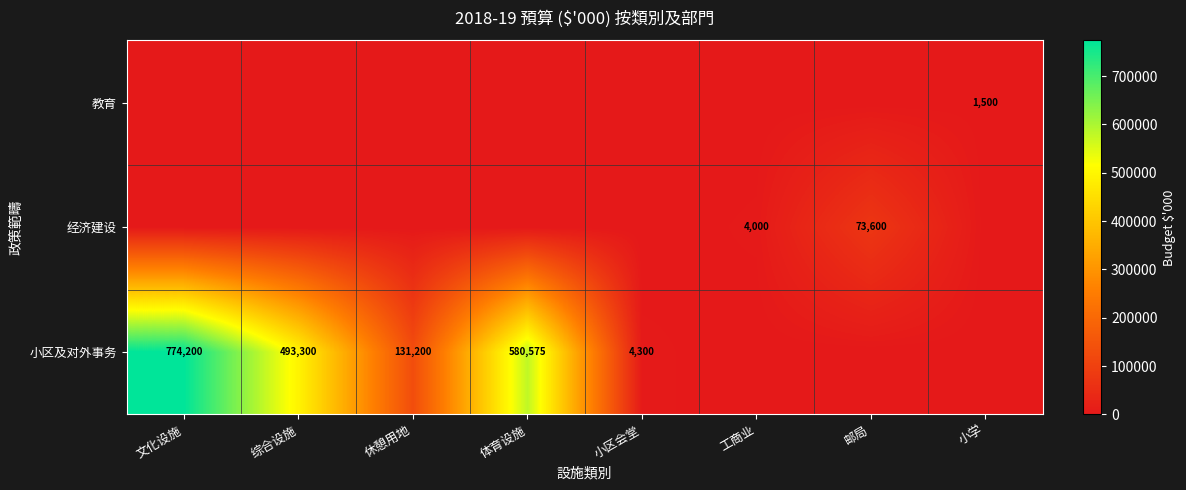

How many distinct data groups are displayed?

3